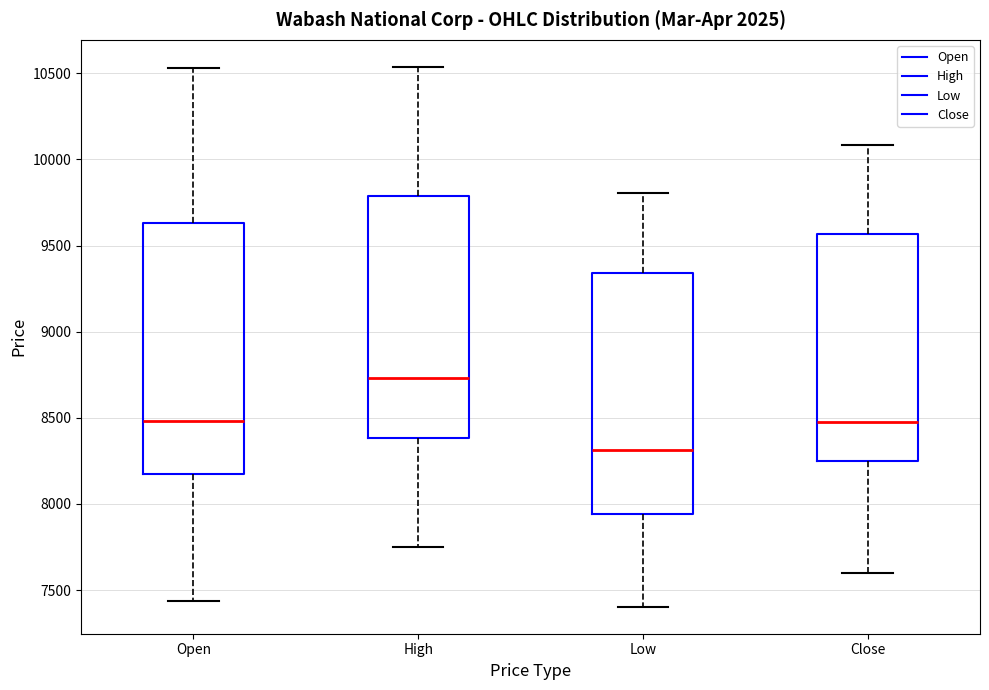

Reading left to right, transcribe this box plot: for each box, give where its median line is, the range the box spans, and where its two whiskers end, as read against the y-axis. The values are not printed on the chart, so give them approximately, as read against the axis.

Open: median 8500, box 8150 to 9650, whiskers 7450 to 10550
High: median 8750, box 8400 to 9800, whiskers 7750 to 10550
Low: median 8300, box 7950 to 9350, whiskers 7400 to 9800
Close: median 8450, box 8250 to 9550, whiskers 7600 to 10100